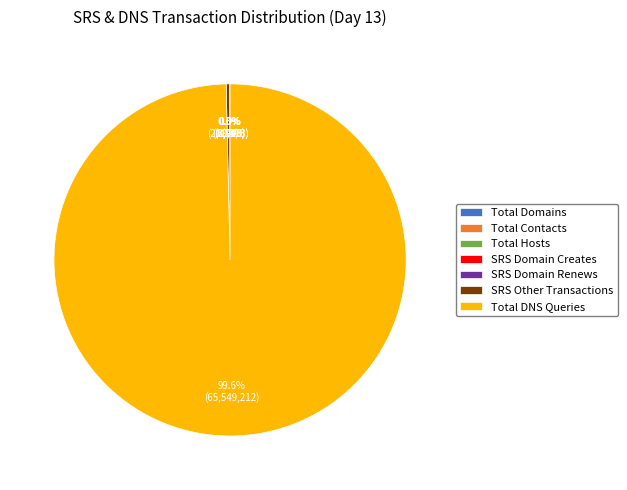

Does any single category account for the majority?

Yes